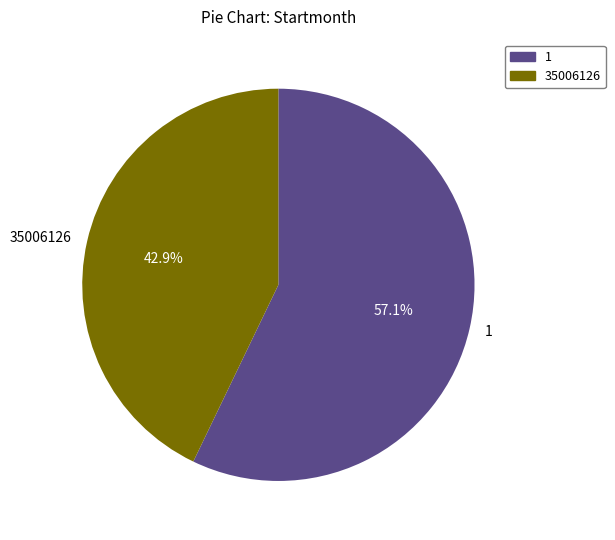

What percentage do 1 and 35006126 together represent?

100.0%